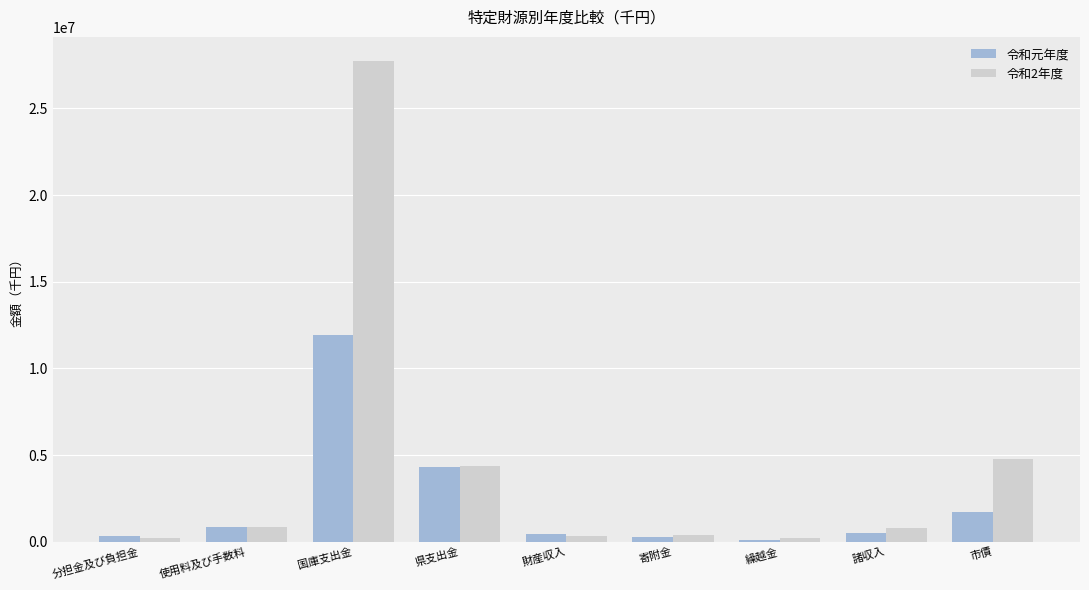

Which category has the highest value across all series?

国庫支出金